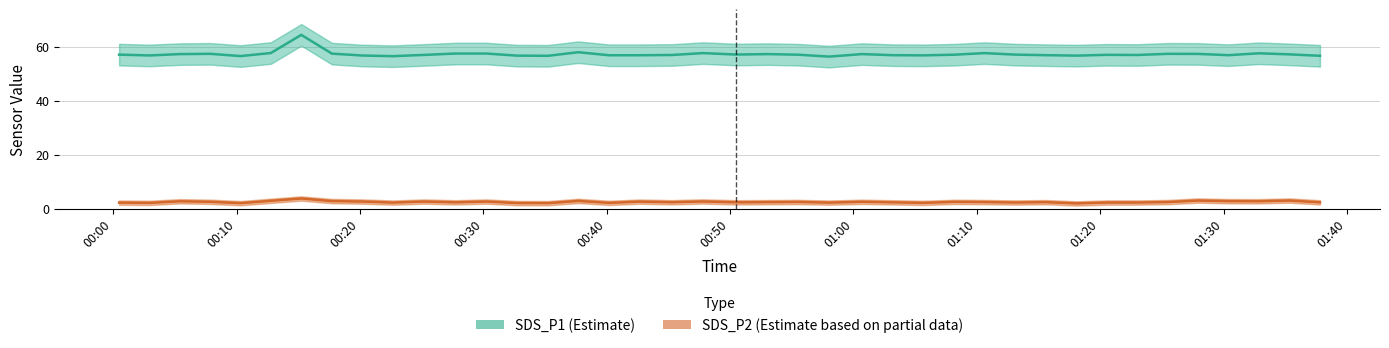

The value of SDS_P2 at 15 is 0.9. True or false?

False